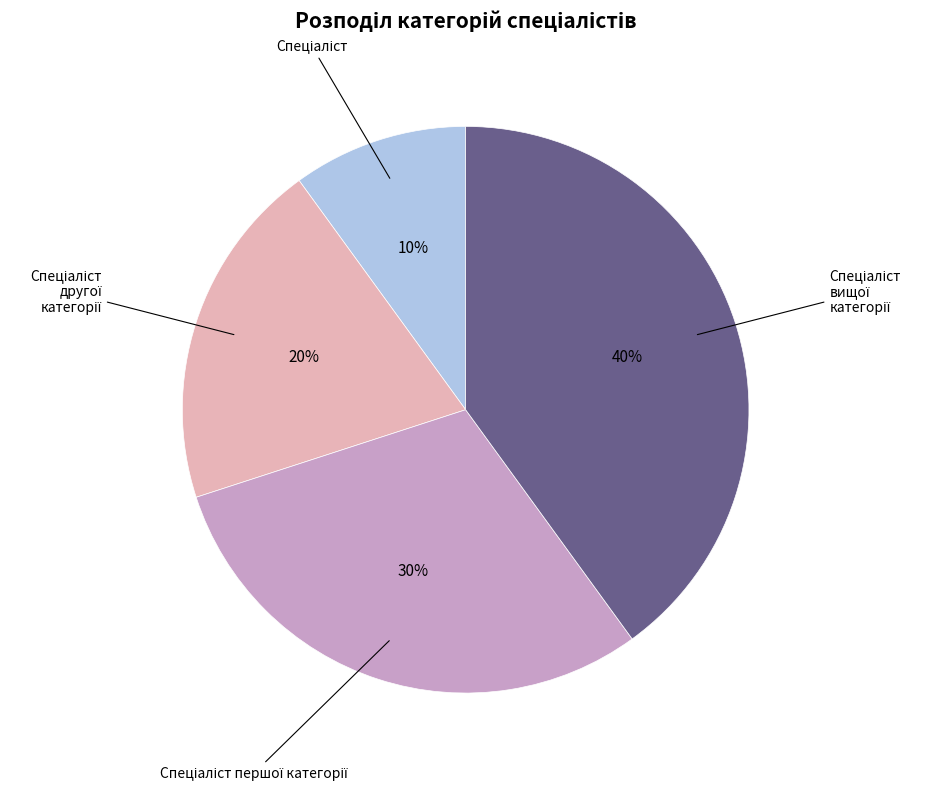

Is there a majority slice in this chart?

No